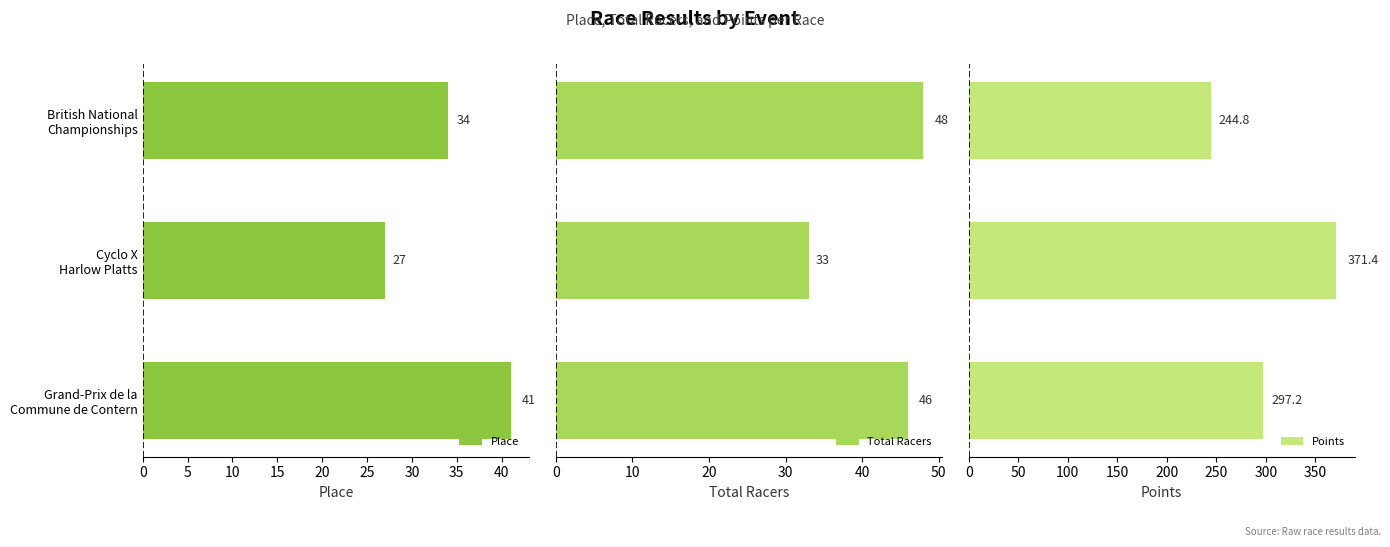

How many Place values are between 27 and 41?

3